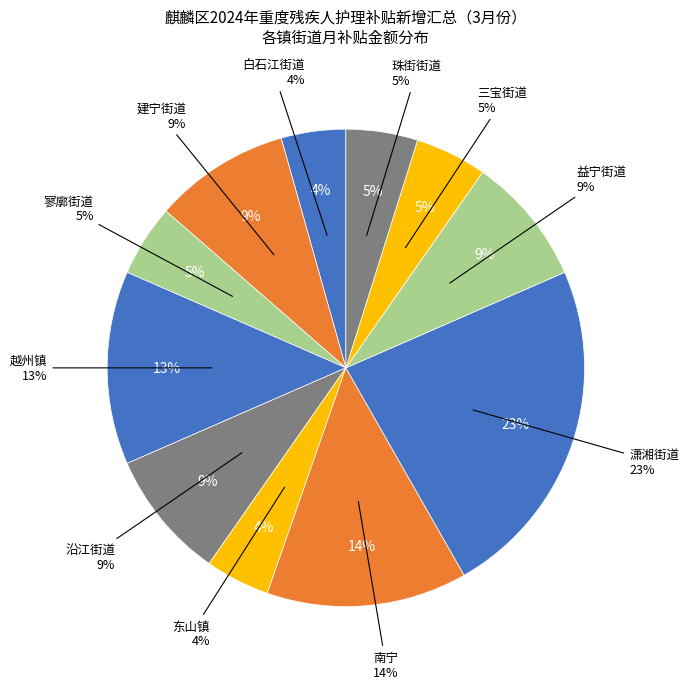

True or false: 南宁 accounts for 23% of the total.

False